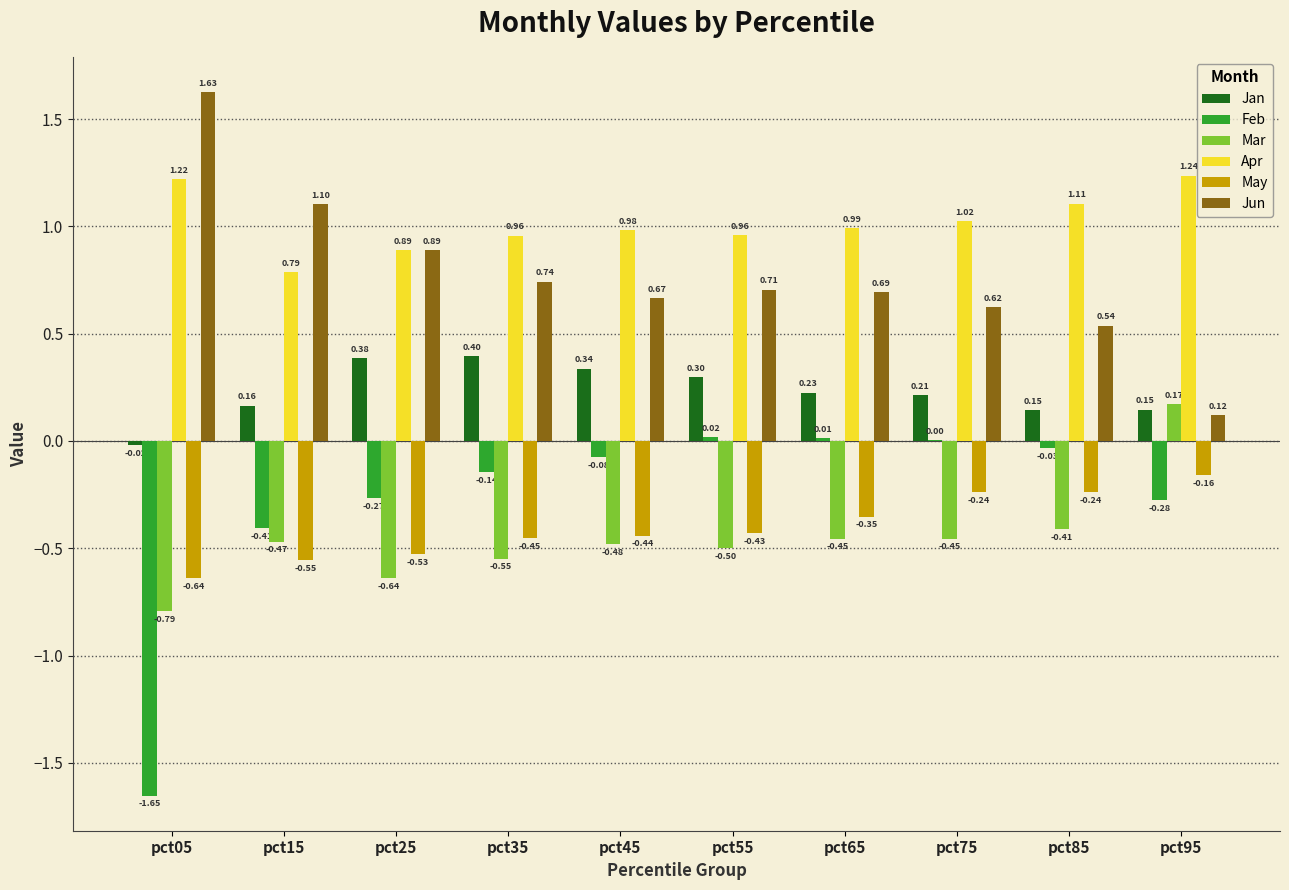

Which category has the highest value in the Apr series?

pct95